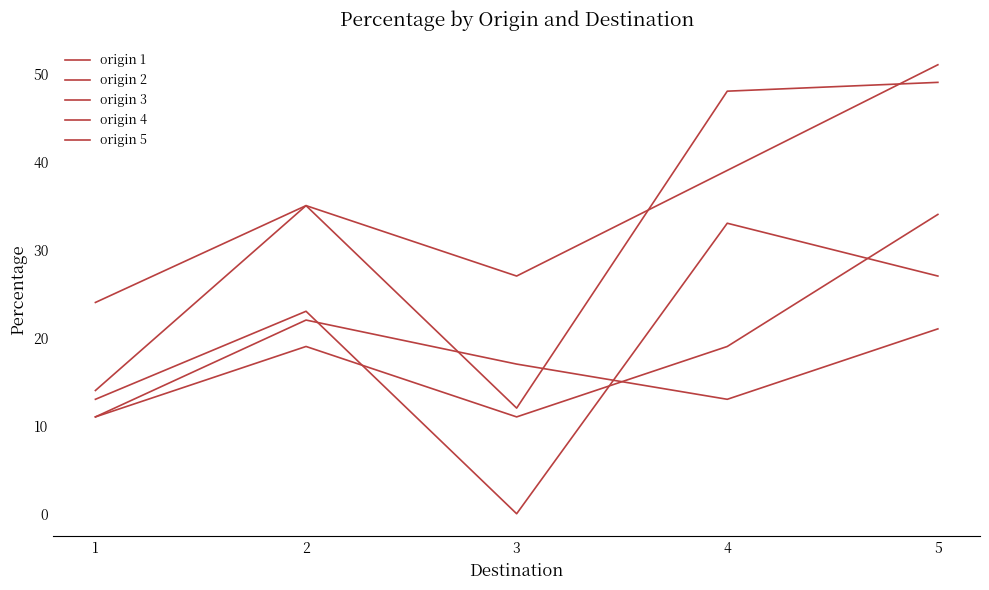

Is the value of origin 4 at 3 greater than the value of origin 2 at 5?

No